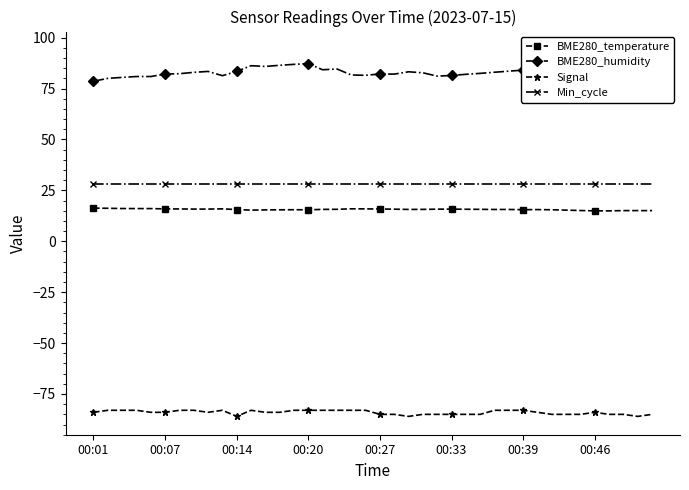

Which category has the highest value in the BME280_temperature series?

00:01